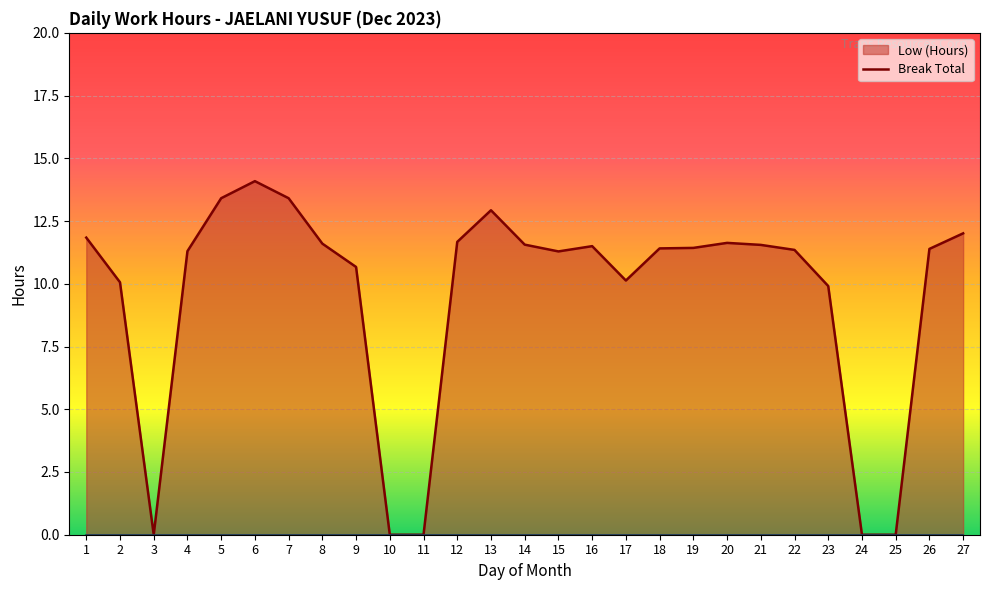

At which label is Break Total line closest to 0?

1